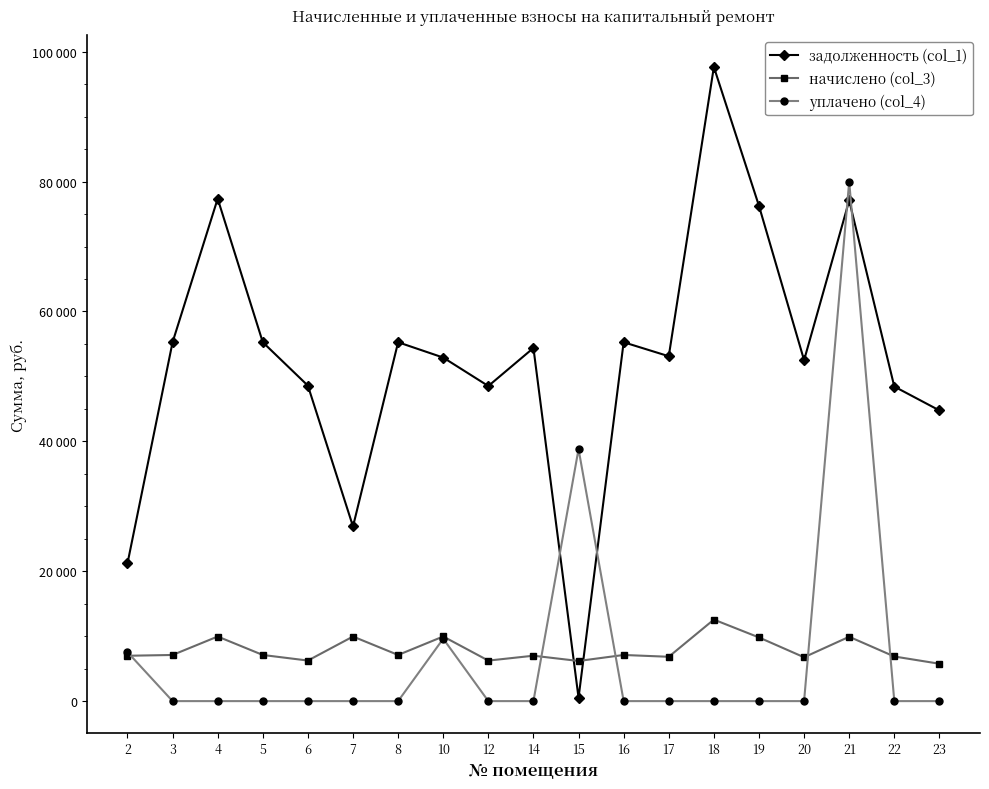

What are all the series names shown in the legend?

задолженность (col_1), начислено (col_3), уплачено (col_4)